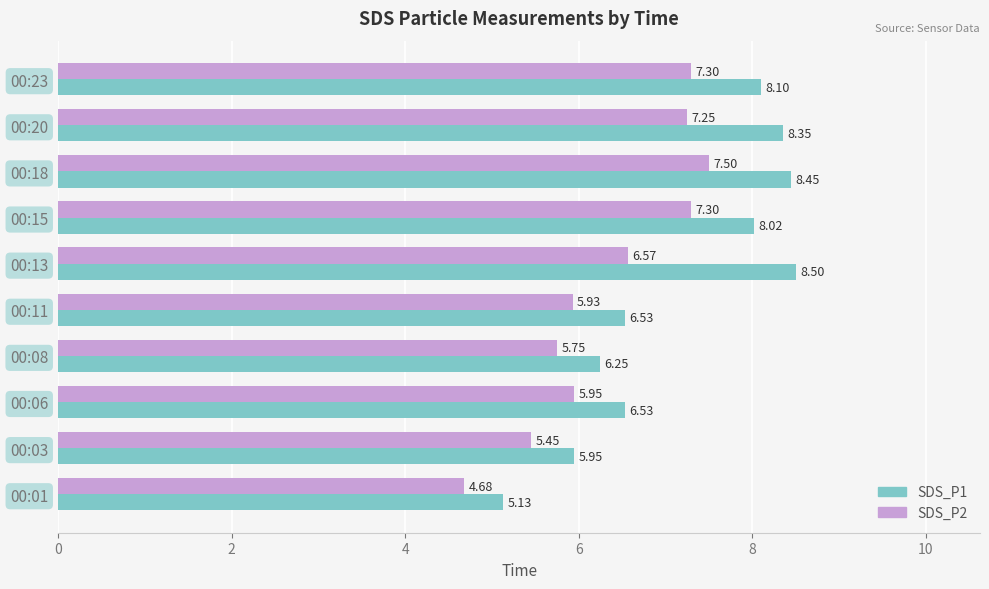

What is the sum of the SDS_P2 values at 00:11 and 00:20?

13.2